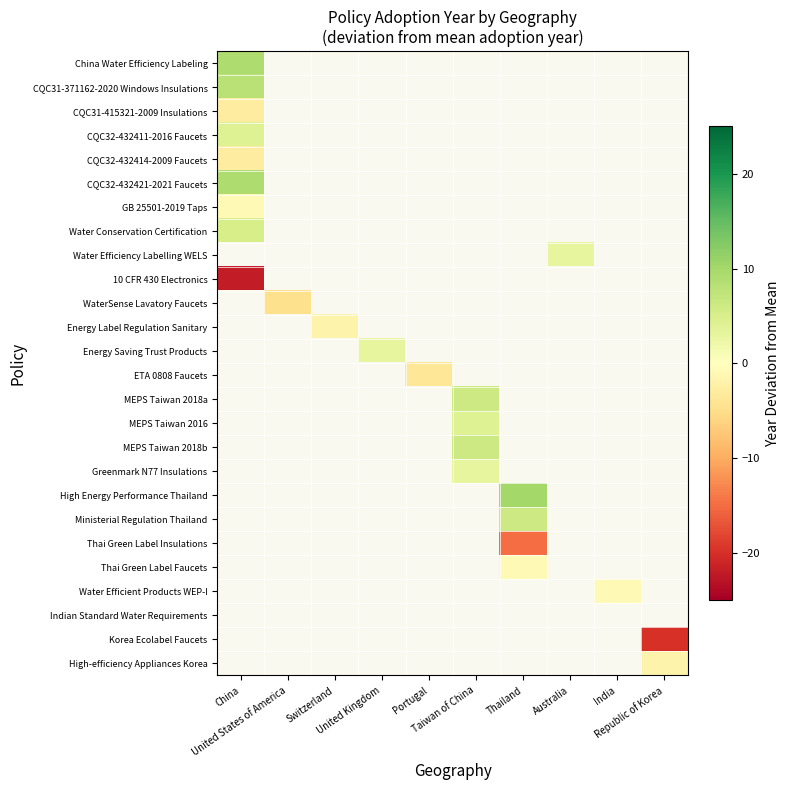

Count the number of data series in this chart.

26